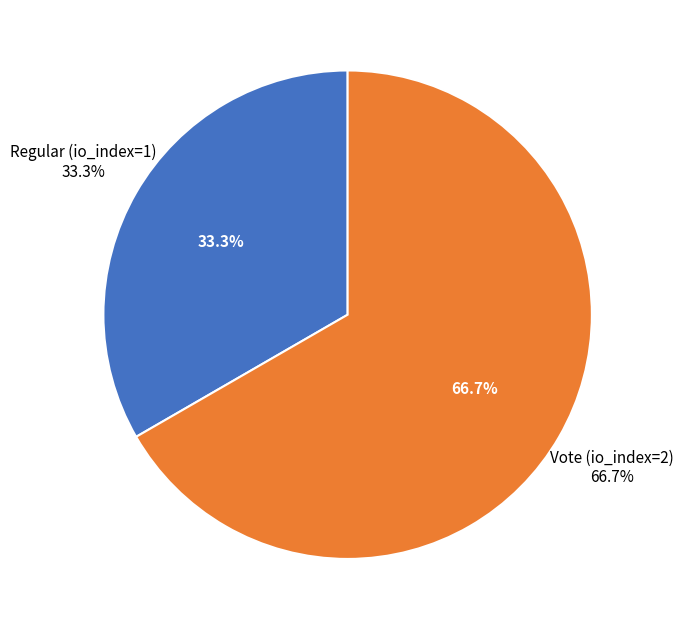

How many segments does this pie chart have?

2